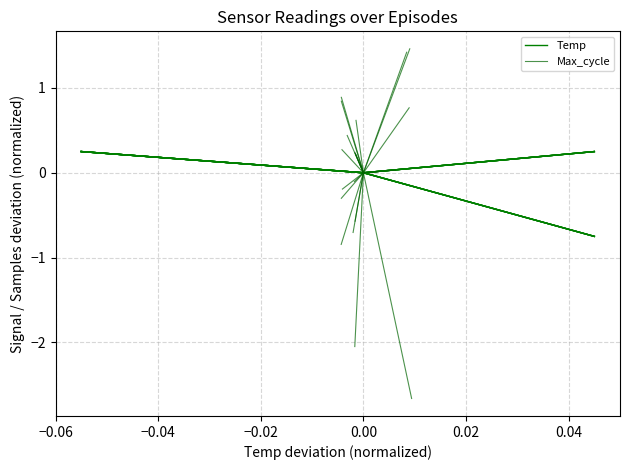

At how many categories does at least one series exceed 0?

1